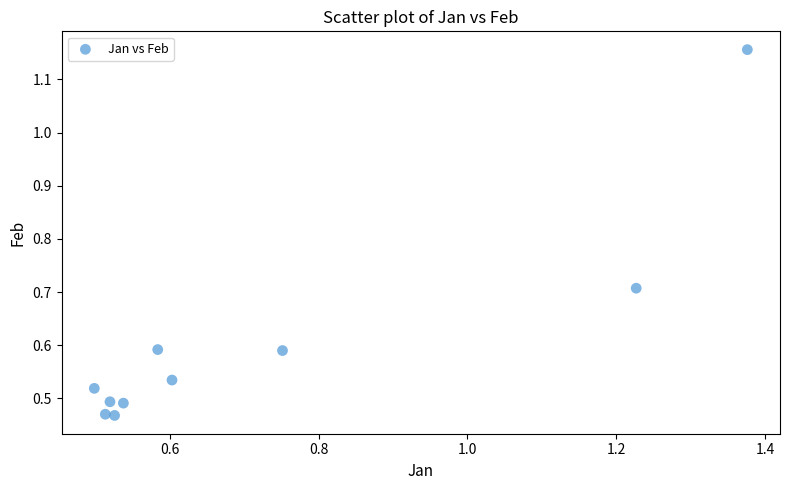

What is the average X value?

0.7